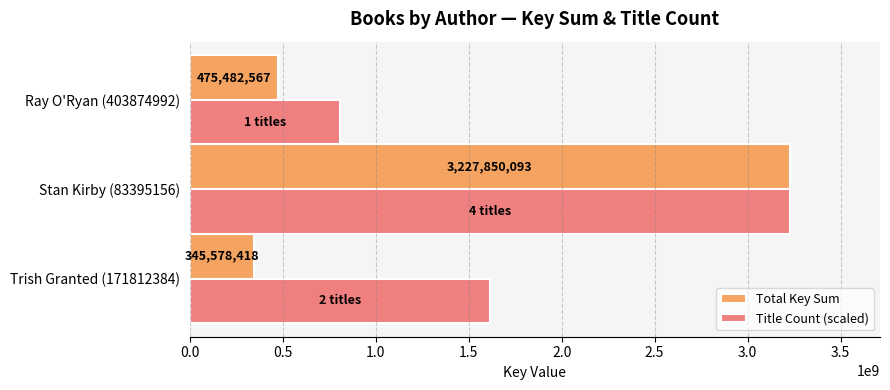

The Title Count (scaled) series shows 2230054108.6 at Trish Granted (171812384). True or false?

False